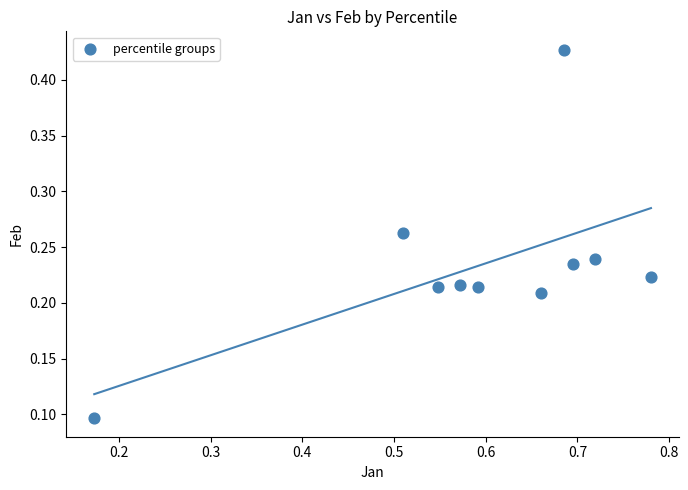

What is the range of X values (max minus min)?

0.6